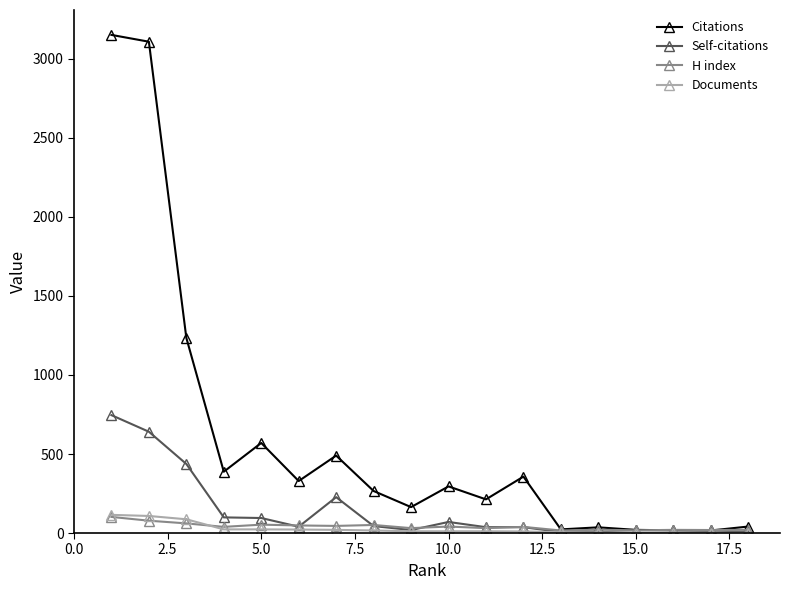

What is the highest value of the Citations series?

3152